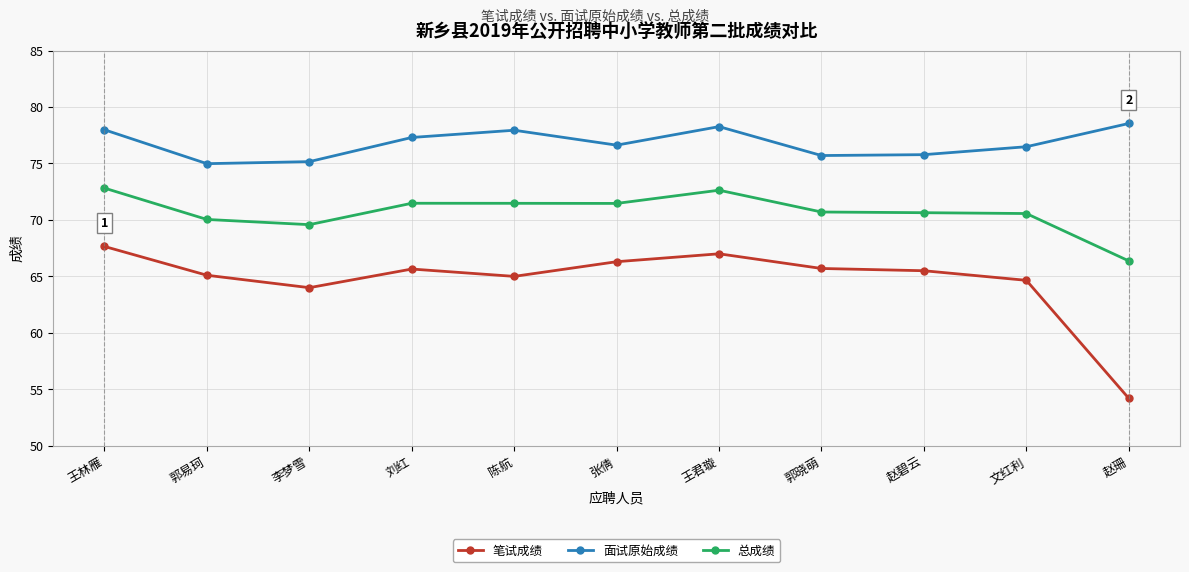

True or false: 总成绩 and 笔试成绩 cross at least once.

False